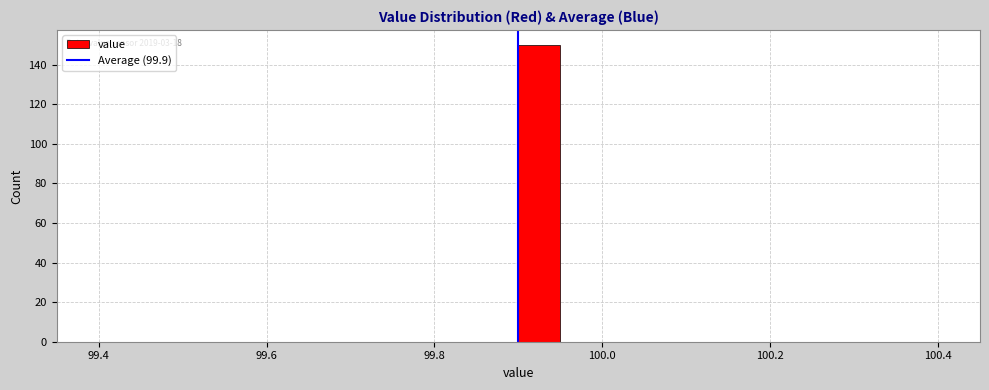

Around what value on the x-axis is the tallest bar? Give the approximate position of its centre, as read against the axis.

99.92